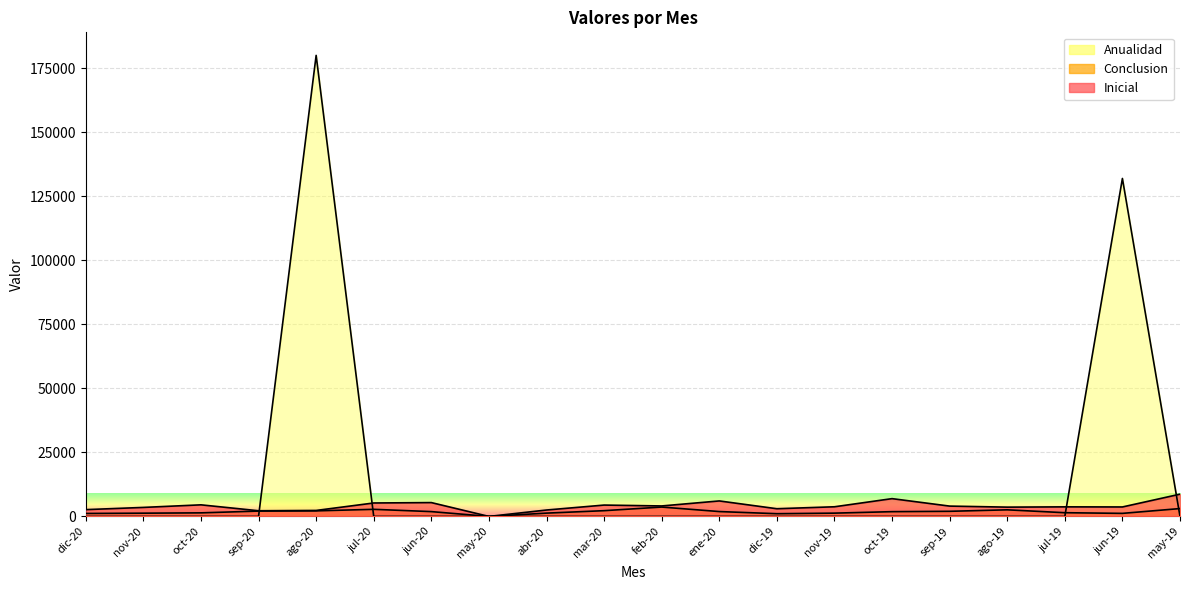

True or false: Inicial and Conclusion intersect in this chart.

False